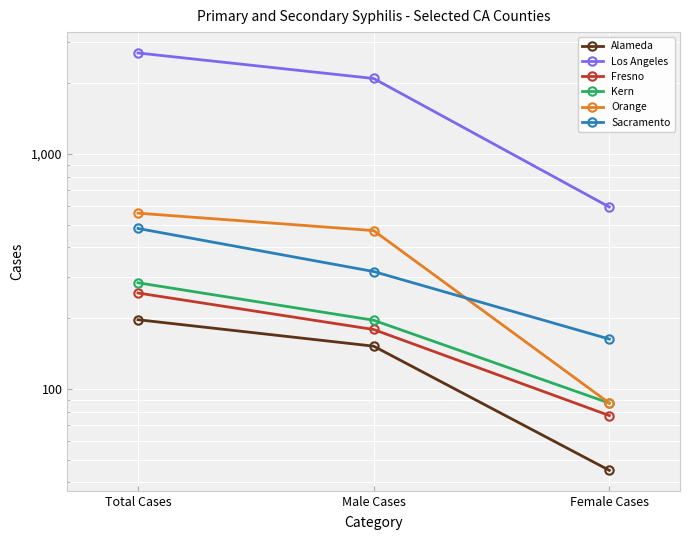

Reading right to left, what are all the values shown in this chart?

Alameda: 45	152	197
Los Angeles: 595	2097	2693
Fresno: 77	179	256
Kern: 87	196	283
Orange: 87	472	560
Sacramento: 163	316	482